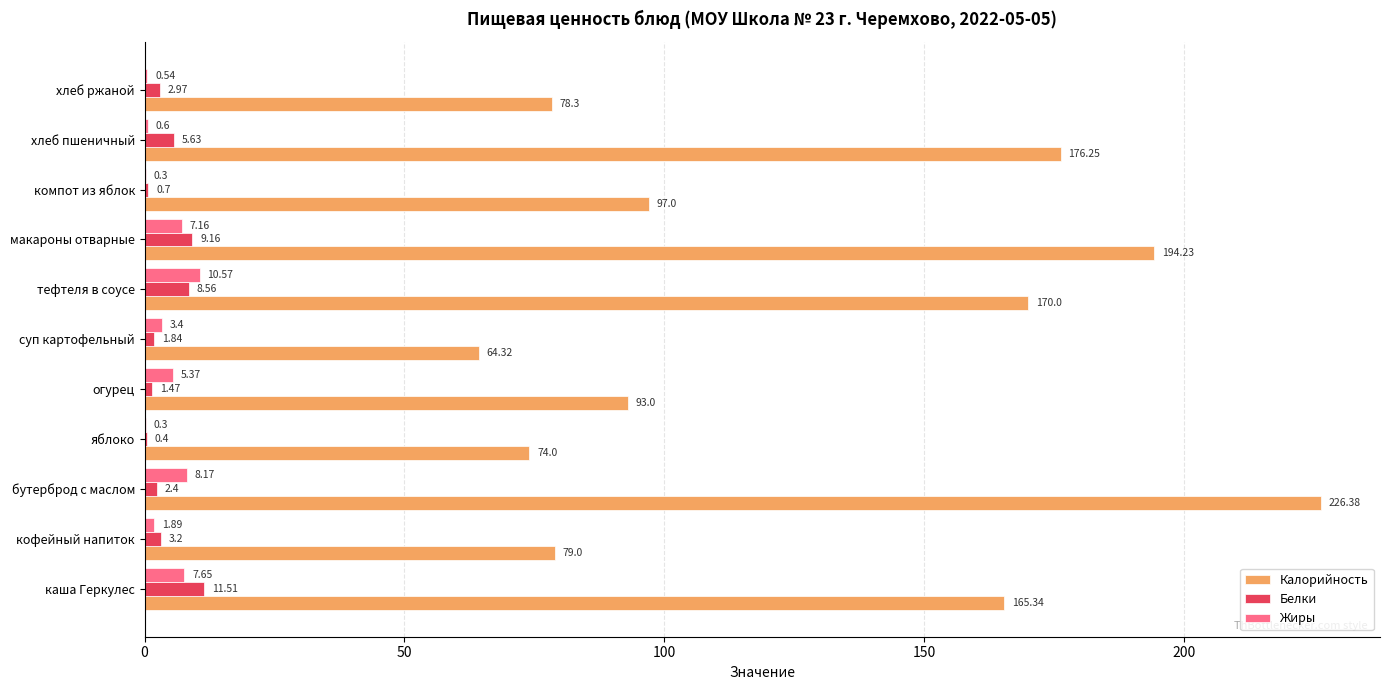

What is the sum of all Жиры values?

46.0